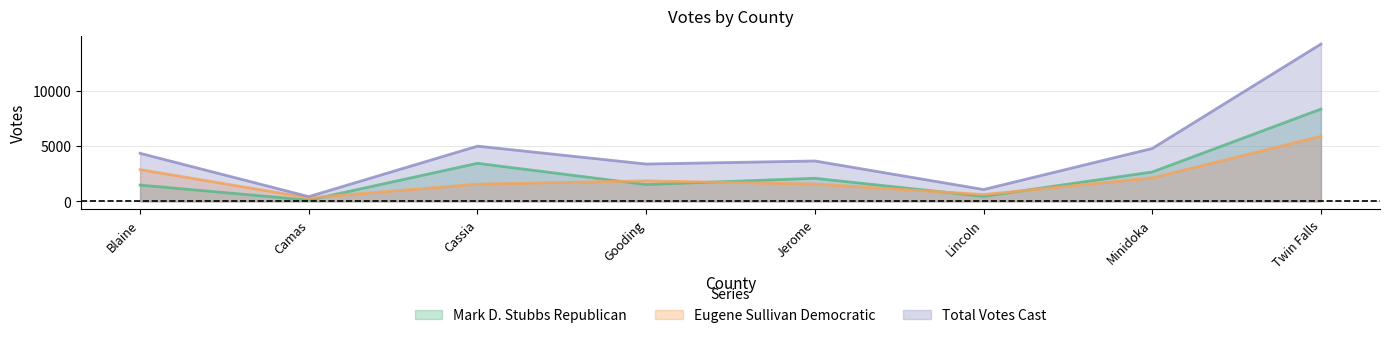

Reading left to right, what are all the values shown in this chart?

Mark D. Stubbs Republican: 1478	111	3450	1526	2093	457	2664	8364
Eugene Sullivan Democratic: 2879	318	1556	1857	1568	617	2131	5894
Total Votes Cast: 4357	429	5006	3383	3661	1074	4795	14258